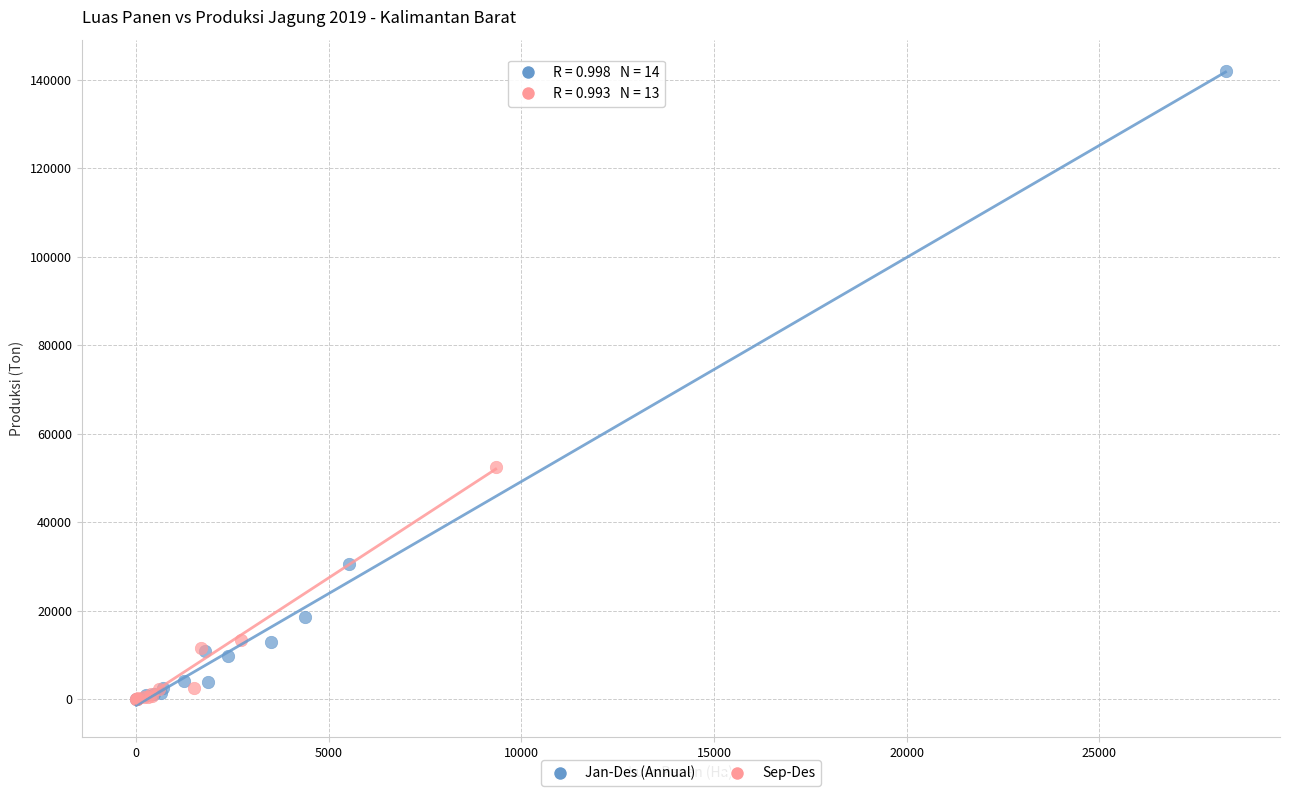

Which series has the largest Y range (max minus min)?

Jan-Des (Annual)